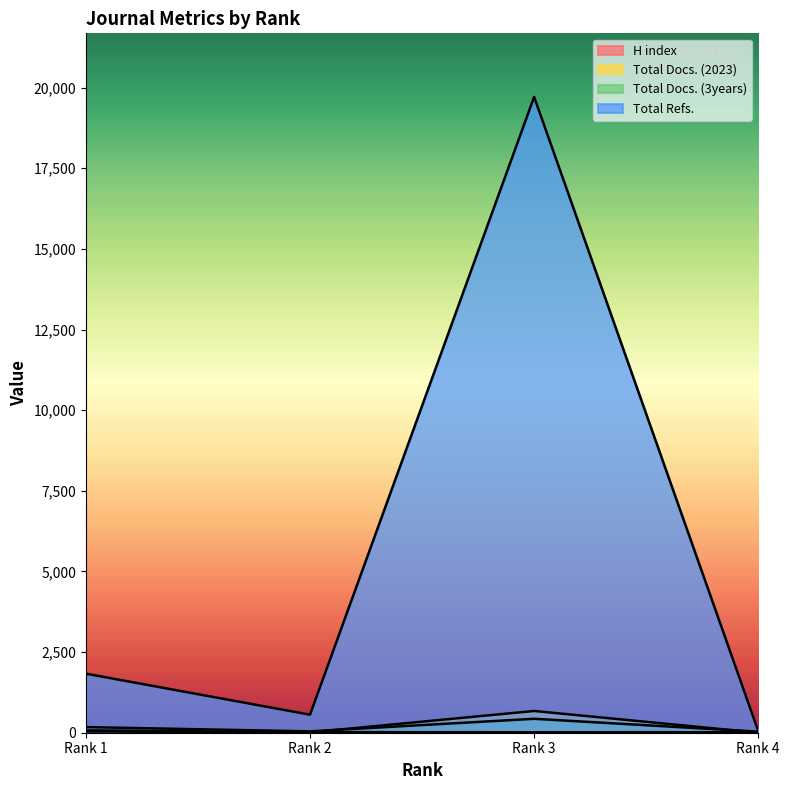

Reading left to right, extract all data points from this chart.

H index: 73	19	14	17
Total Docs. (2023): 39	12	674	1
Total Docs. (3years): 174	42	432	32
Total Refs.: 1831	559	19713	54